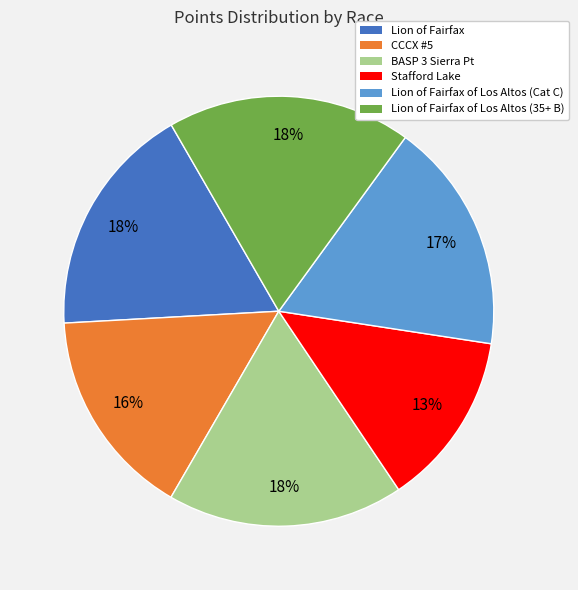

Is there any slice that represents more than half of the pie?

No